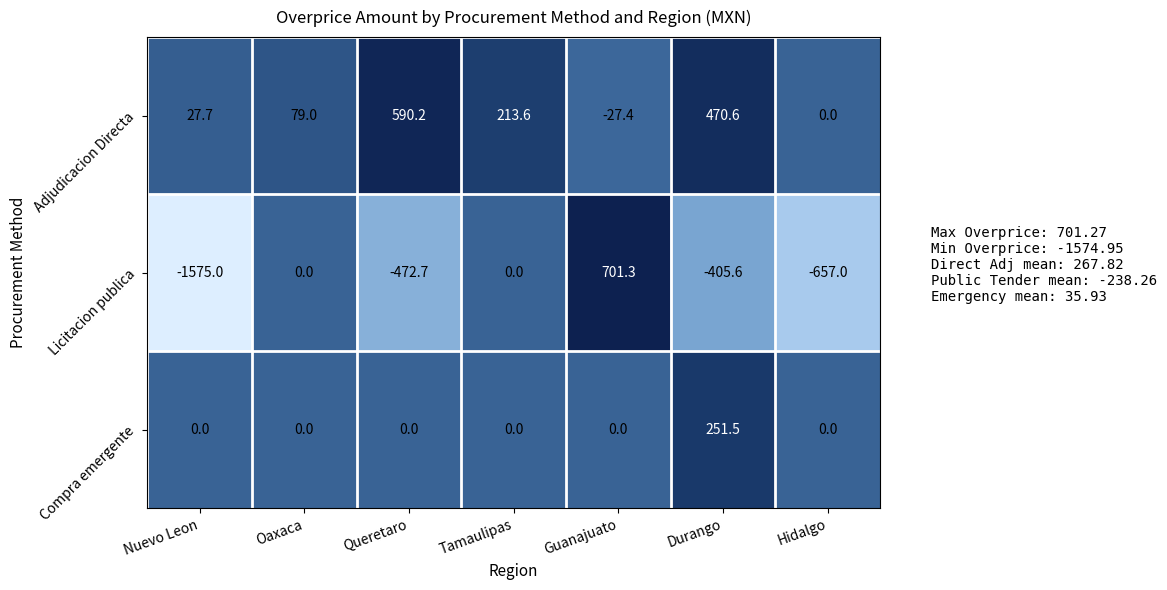

At how many categories does at least one series exceed 67?

5